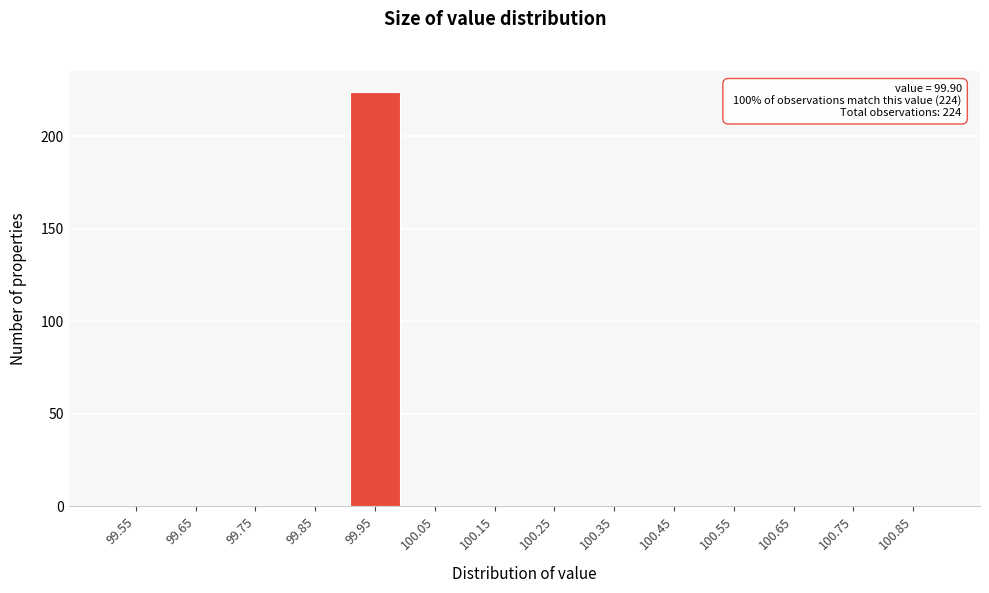

Reading left to right, transcribe all the data shown in this chart.

99.55=0	99.65=0	99.75=0	99.85=0	99.95=224	100.05=0	100.15=0	100.25=0	100.35=0	100.45=0	100.55=0	100.65=0	100.75=0	100.85=0